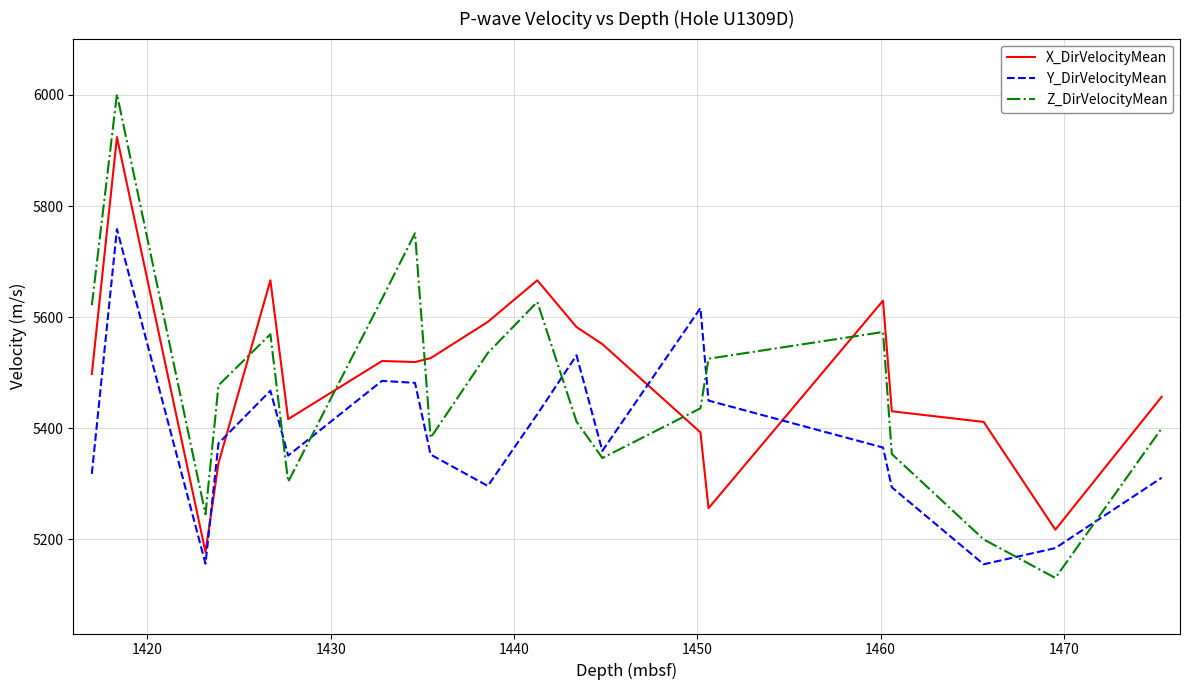

Which series has the largest total across all categories?

X_DirVelocityMean